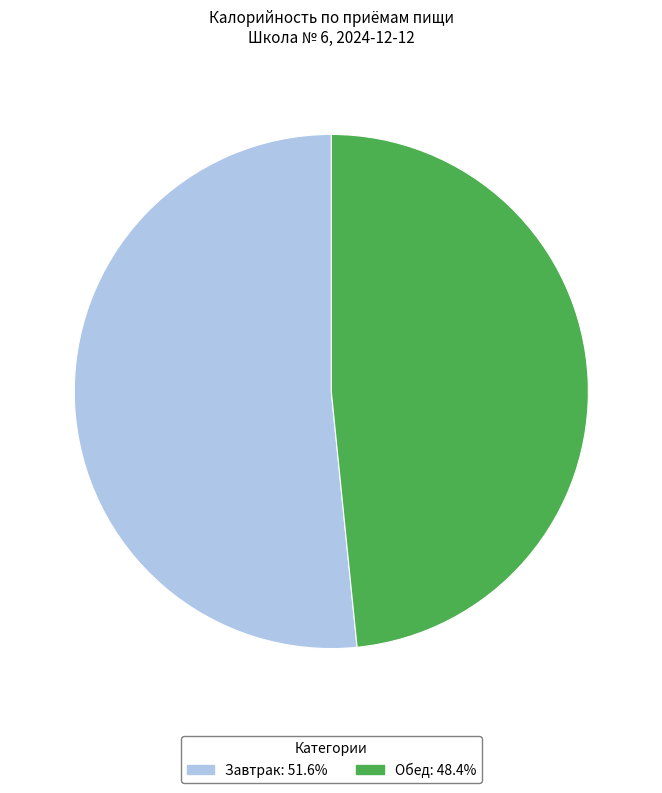

True or false: Завтрак accounts for 52% of the total.

True